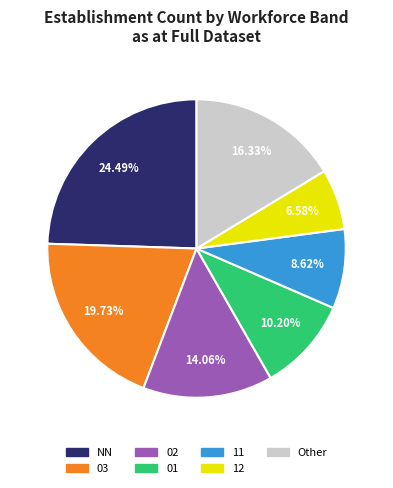

How many slices are in this pie chart?

7